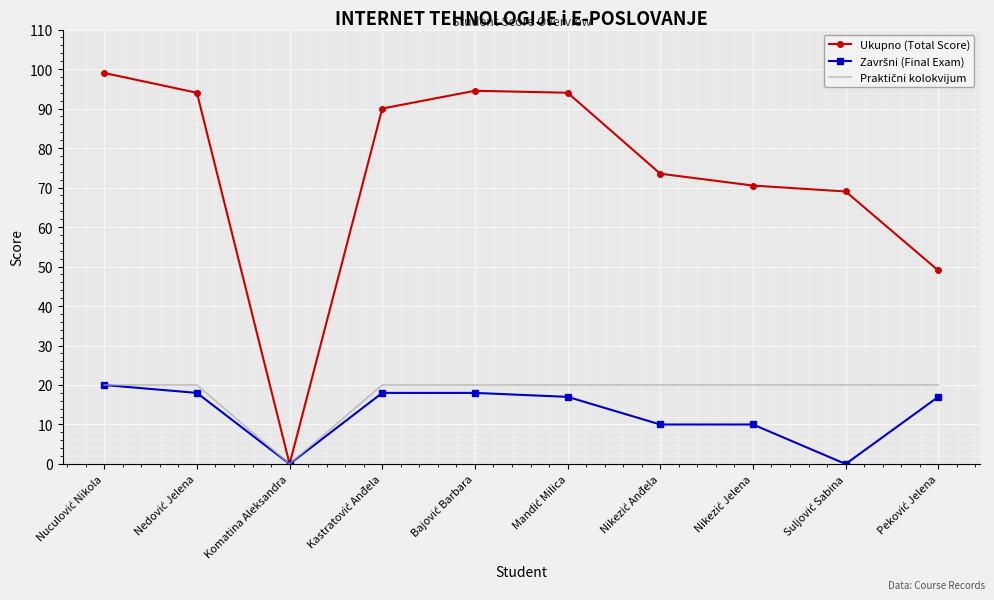

What is the maximum value for Ukupno (Total Score)?

99.0